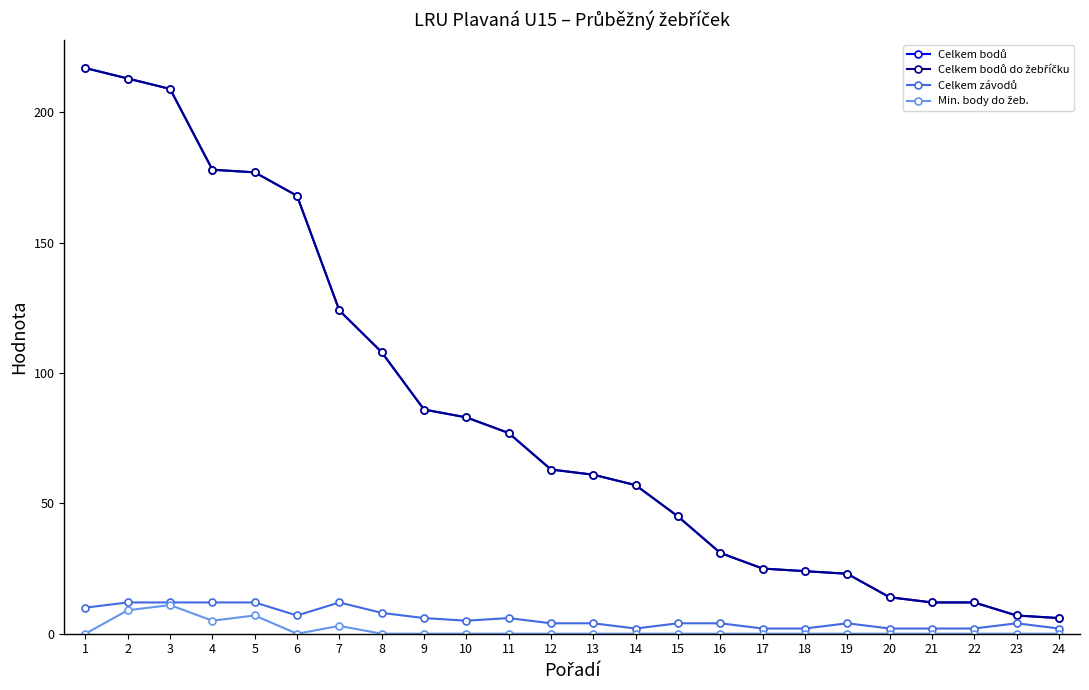

Does the chart have visible grid lines?

No